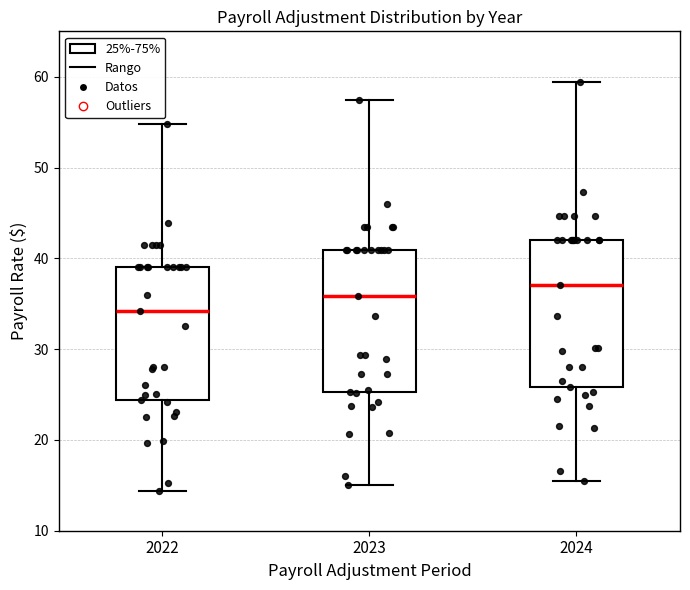

Reading left to right, read every box against the y-axis: the position of its median line, the range the box covers, and the ends of its whiskers. The values are not printed on the chart, so give them approximately, as read against the axis.

2022: median 34, box 24 to 39, whiskers 14 to 55
2023: median 36, box 25 to 41, whiskers 15 to 57
2024: median 37, box 26 to 42, whiskers 15 to 59